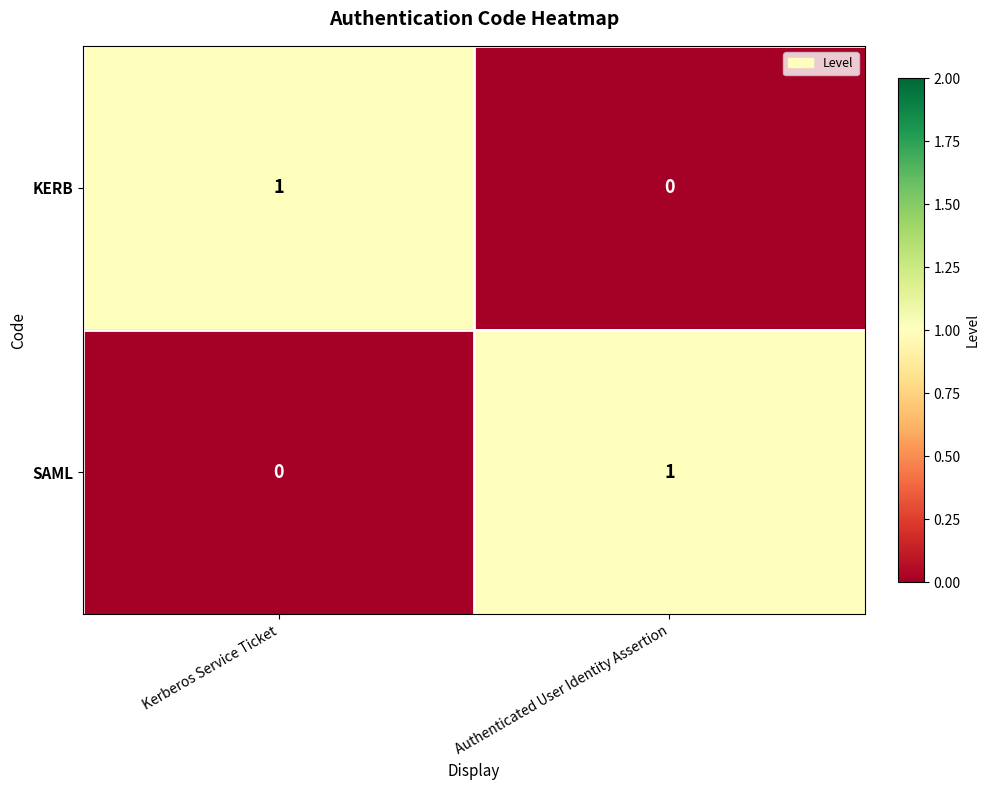

The KERB series shows 1 at Kerberos Service Ticket. True or false?

True